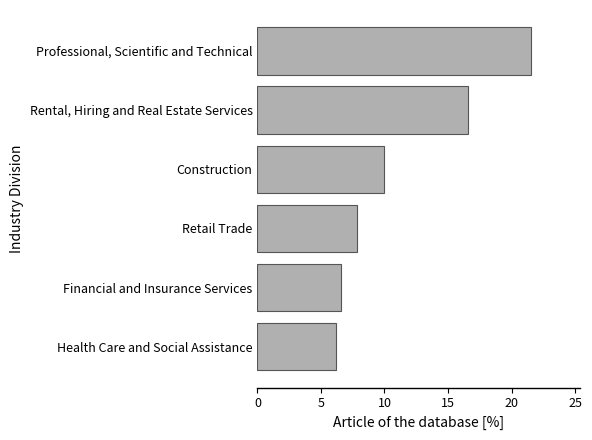

What is the approximate value at Retail Trade?

7.9